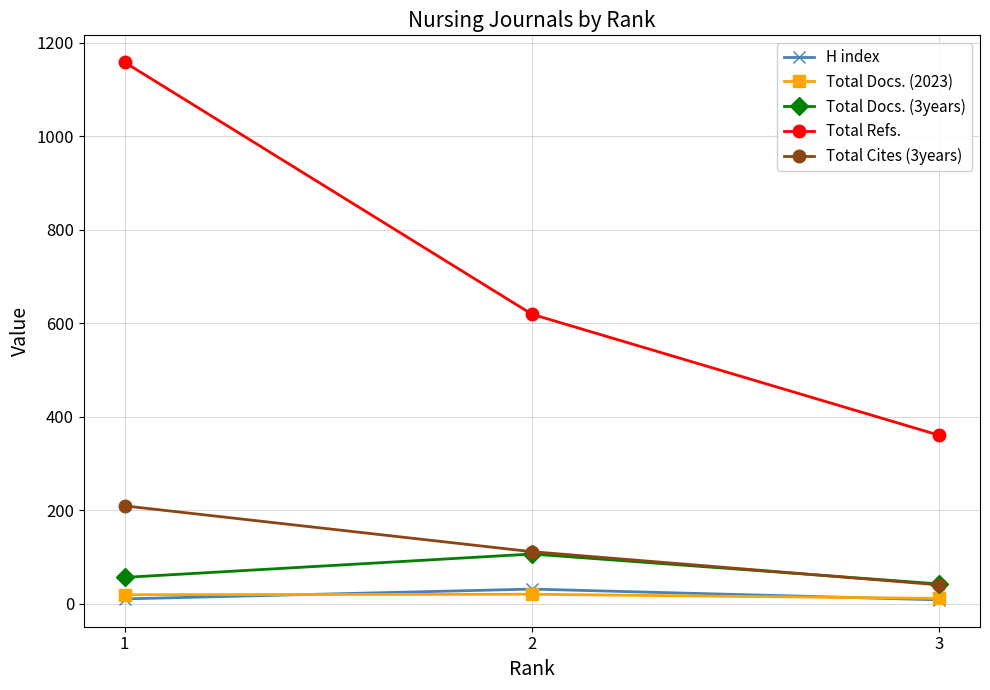

True or false: Total Docs. (3years) has a value of 96 at 1.

False